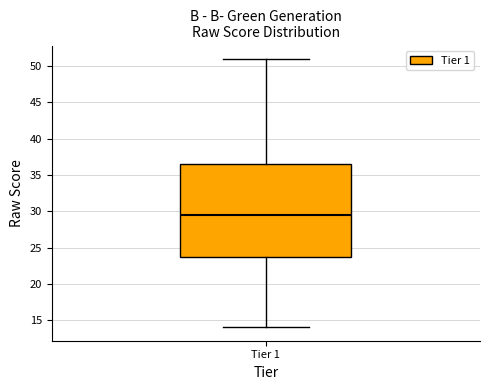

Where does the lower whisker of the box for Tier 1 end on the y-axis? The values are not printed on the chart, so give them approximately, as read against the axis.

14.0